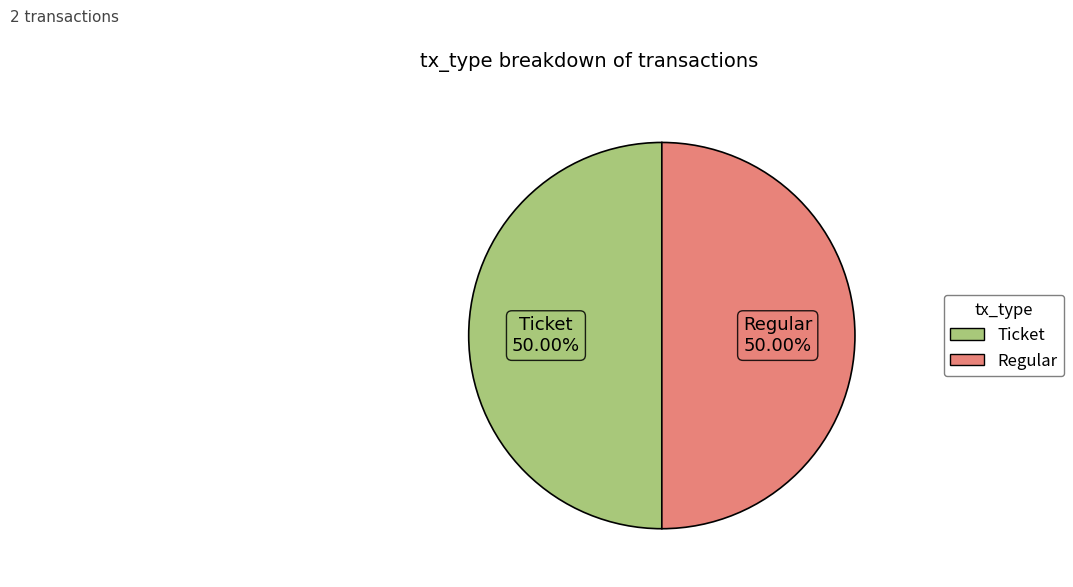

To the nearest percent, what is the average slice percentage?

50%